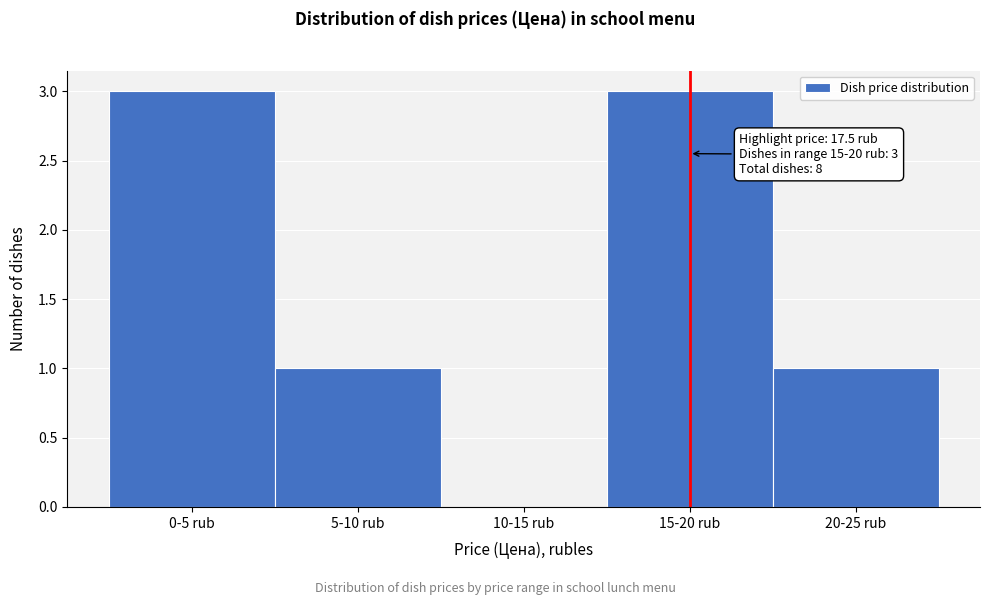

Reading left to right, what are all the values shown in this chart?

0-5 rub=3	5-10 rub=1	10-15 rub=0	15-20 rub=3	20-25 rub=1